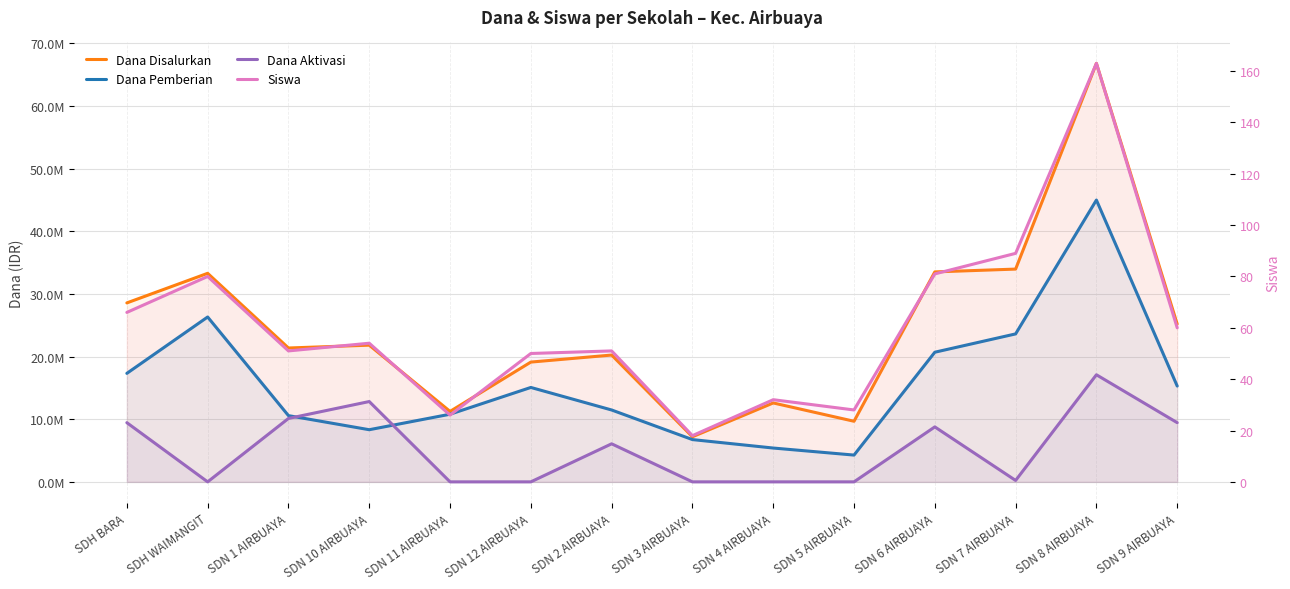

True or false: Dana Pemberian has a value of 77629454 at SDN 8 AIRBUAYA.

False